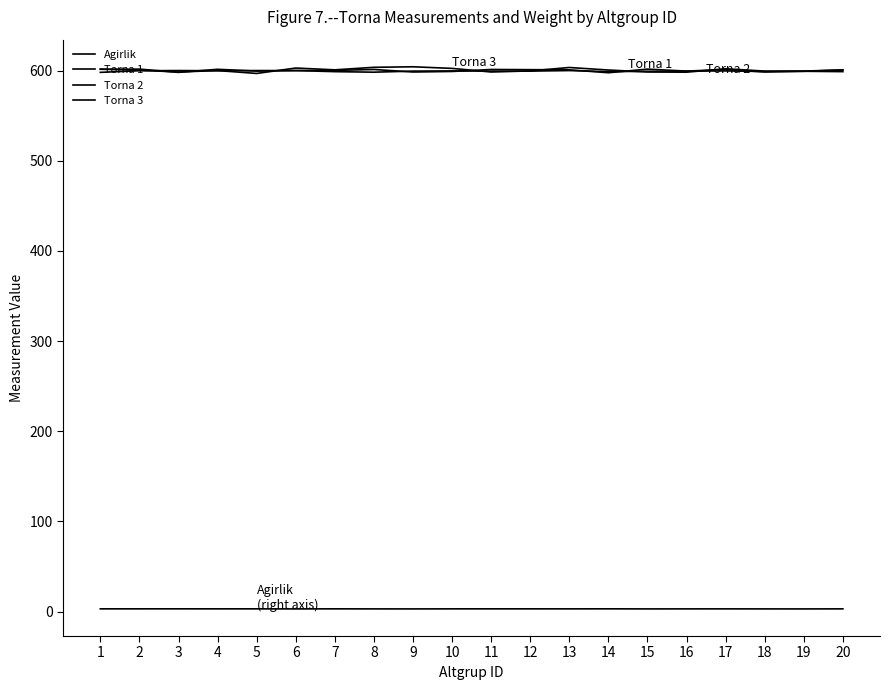

Does the chart display data point markers on the line(s)?

No